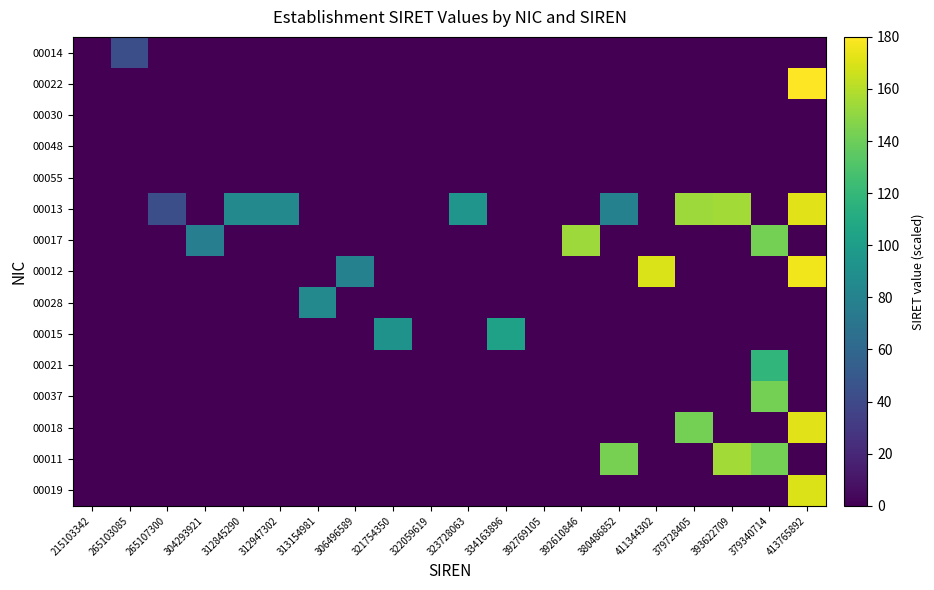

Which series has the largest total across all categories?

00013